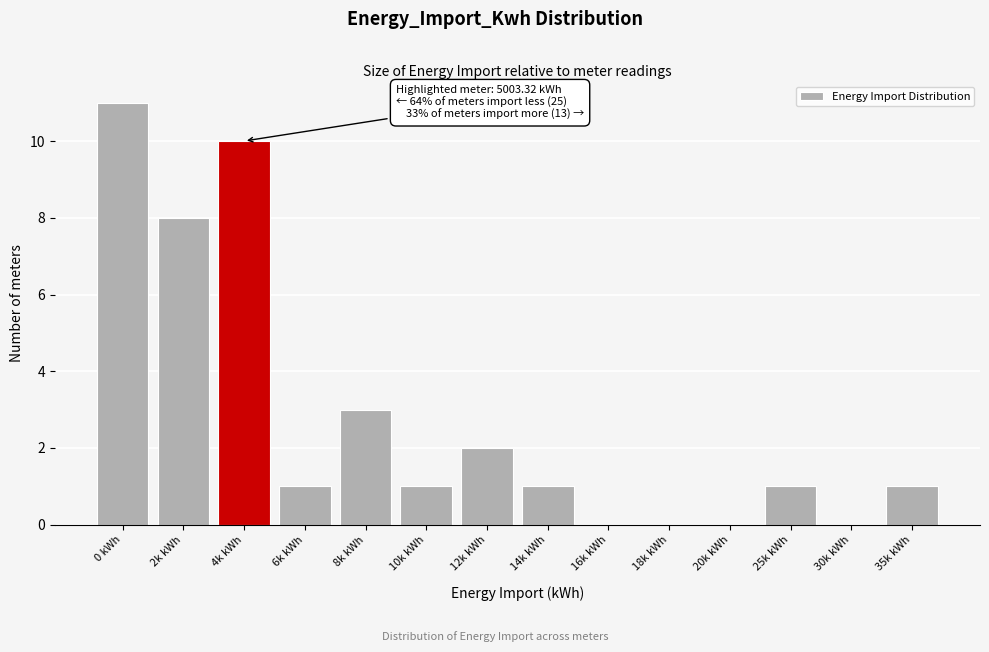

Reading left to right, list all the values displayed in this chart.

0 kWh=11	2k kWh=8	4k kWh=10	6k kWh=1	8k kWh=3	10k kWh=1	12k kWh=2	14k kWh=1	16k kWh=0	18k kWh=0	20k kWh=0	25k kWh=1	30k kWh=0	35k kWh=1